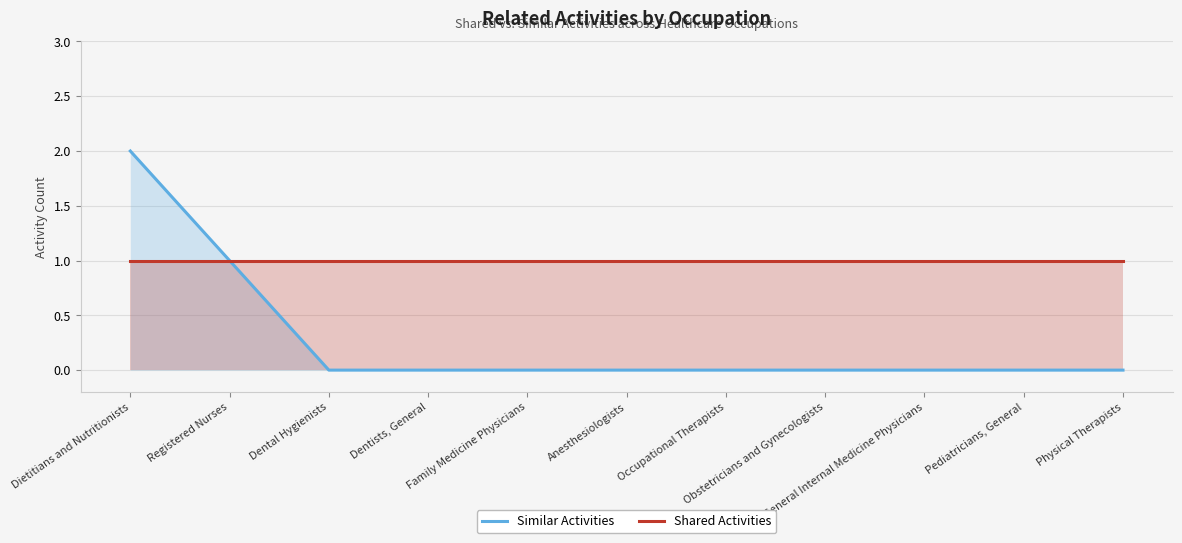

What is the label of the 6th point from the right?

Anesthesiologists